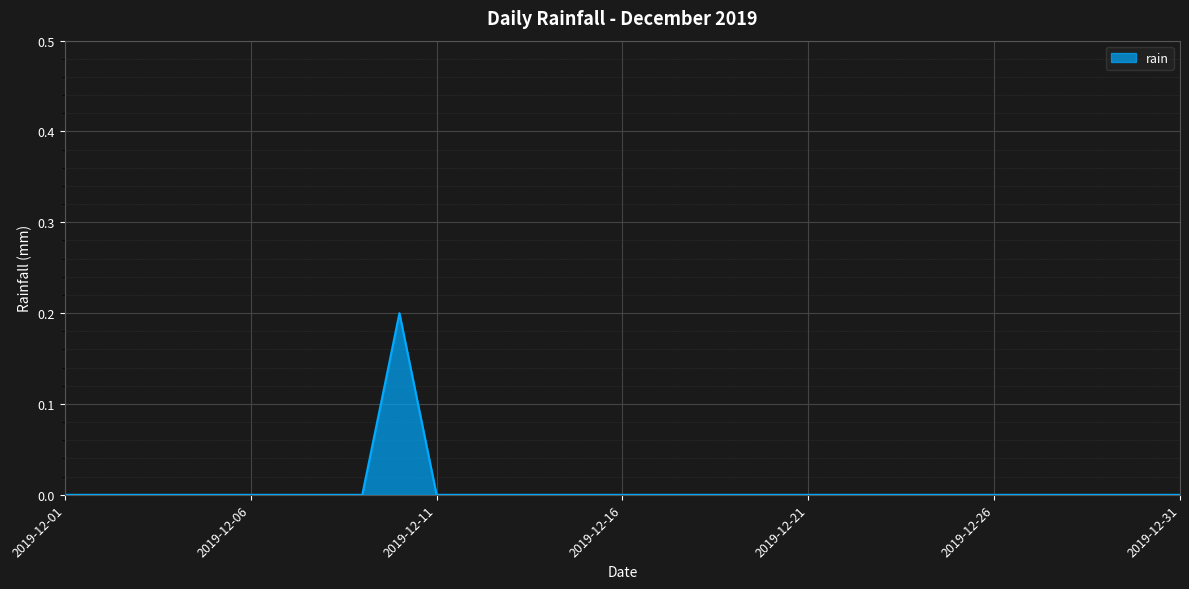

At which label is the value closest to 0?

2019-12-01